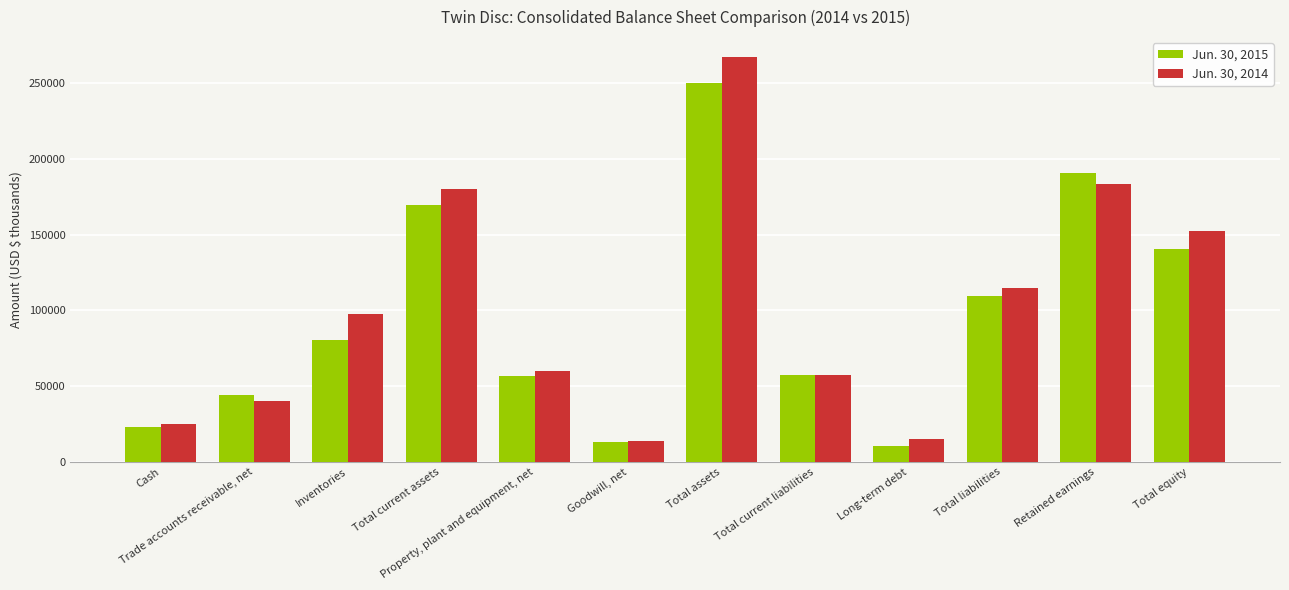

Which series has the widest spread of values?

Jun. 30, 2014